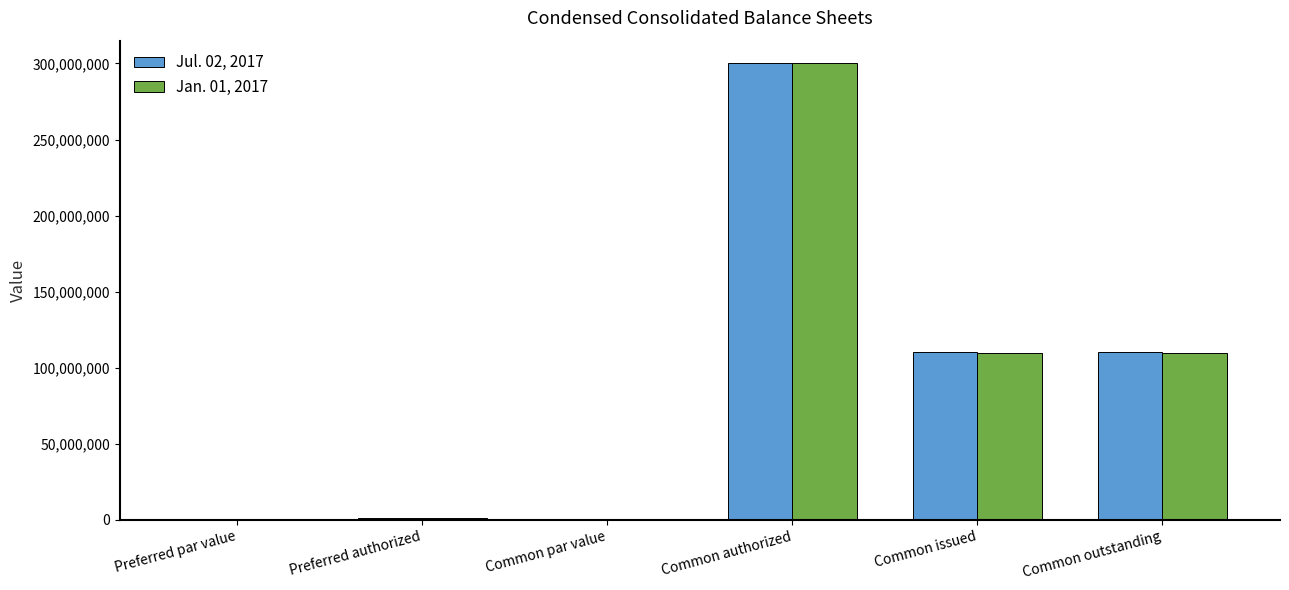

Is the value of Jul. 02, 2017 at Common authorized greater than the value of Jan. 01, 2017 at Preferred par value?

Yes